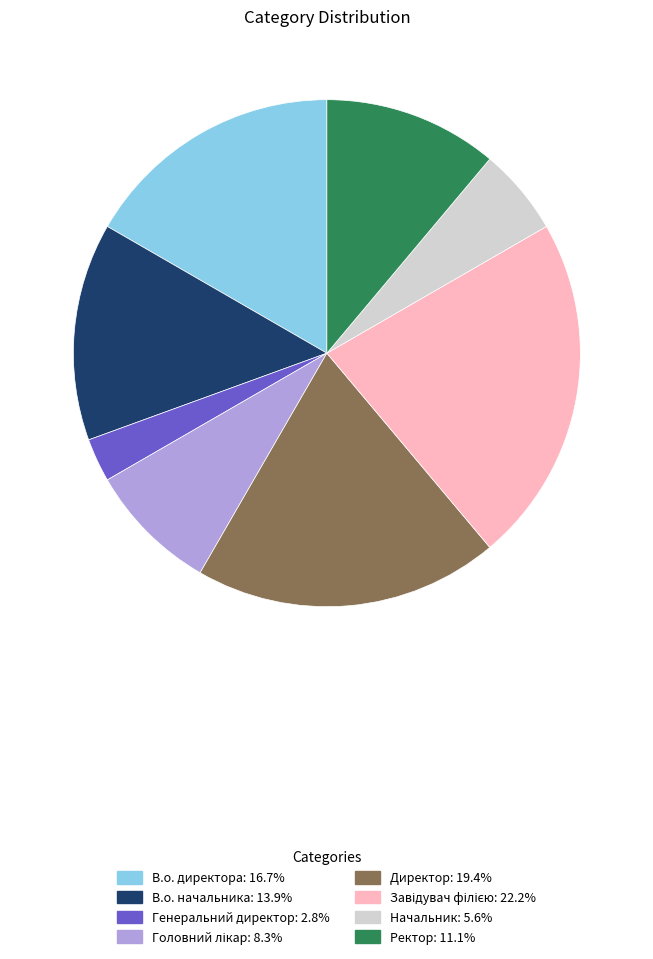

Combined, do Директор and Начальник account for over 50%?

No